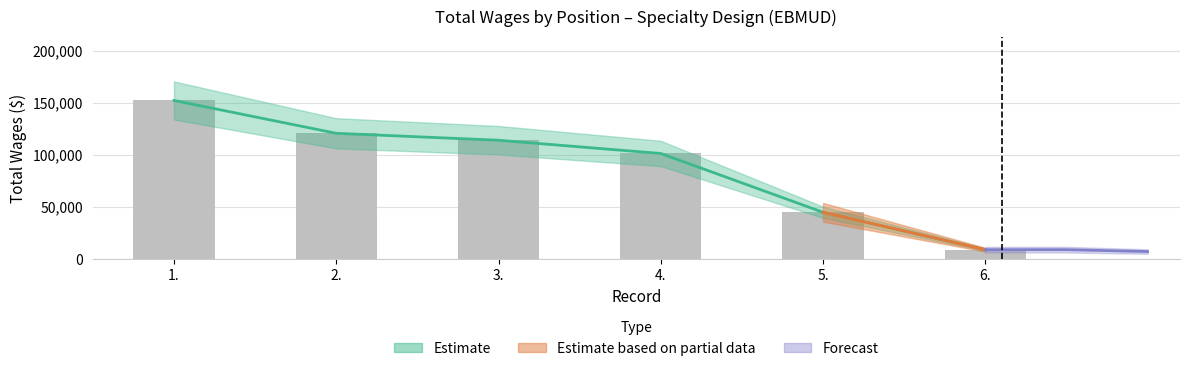

What is the greatest value displayed?

152511